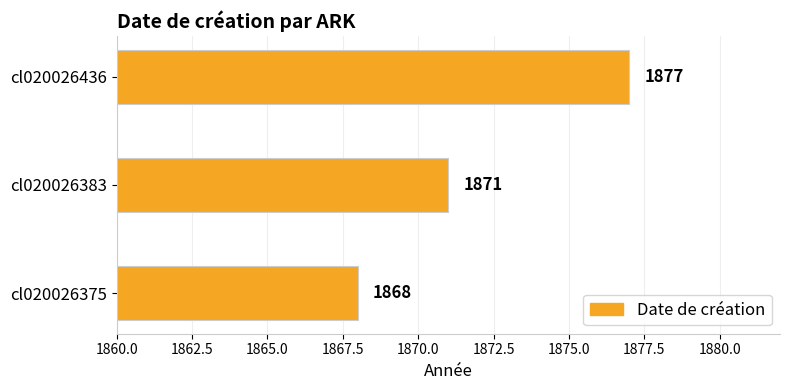

How many series are shown in this chart?

1